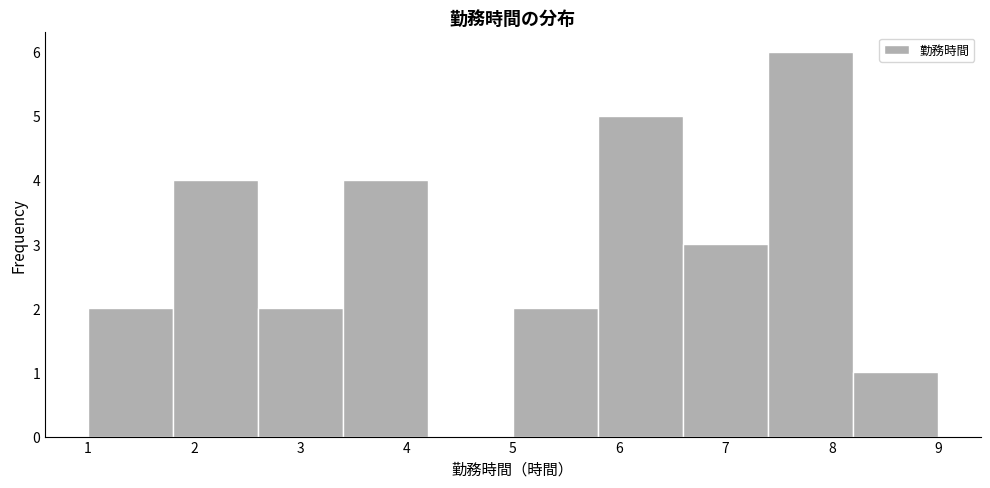

Reading left to right, list every bar in this chart as the range it spans on the x-axis followed by its height. The values are not printed on the chart, so give them approximately, as read against the axis.

1.0 to 1.8: 2
1.8 to 2.6: 4
2.6 to 3.4: 2
3.4 to 4.2: 4
4.2 to 5.0: 0
5.0 to 5.8: 2
5.8 to 6.6: 5
6.6 to 7.4: 3
7.4 to 8.2: 6
8.2 to 9.0: 1